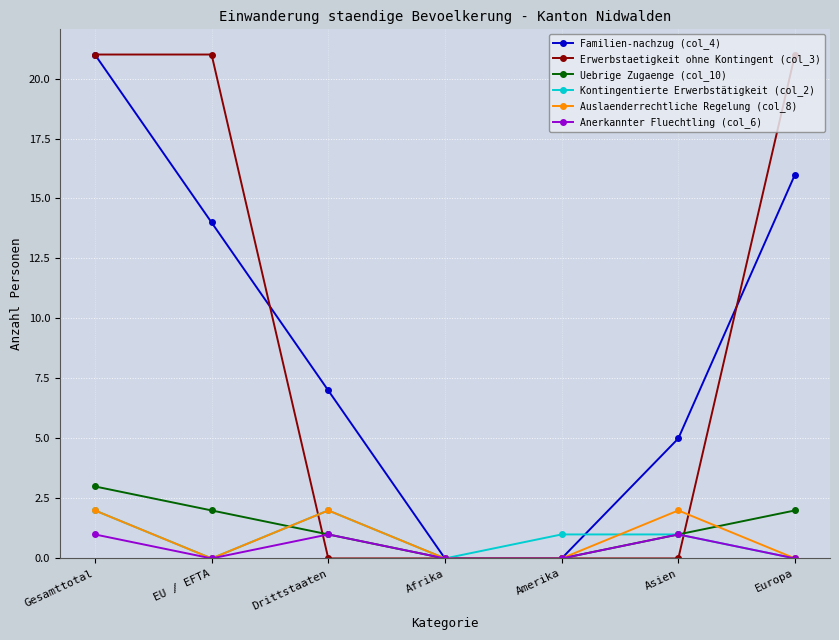

What is the label of the 4th point from the right?

Afrika